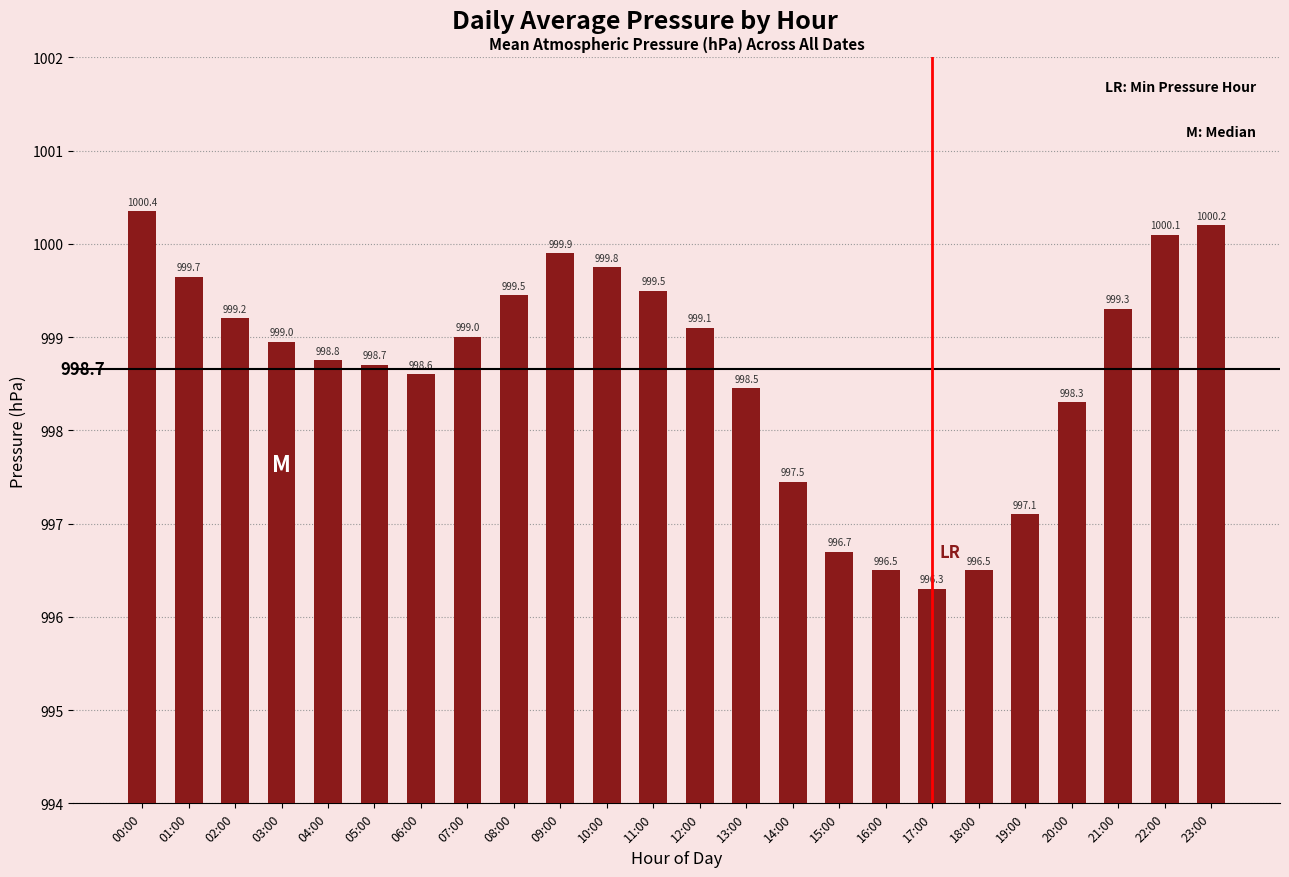

Reading left to right, extract all data points from this chart.

00:00=1000.4	01:00=999.7	02:00=999.2	03:00=999.0	04:00=998.8	05:00=998.7	06:00=998.6	07:00=999.0	08:00=999.5	09:00=999.9	10:00=999.8	11:00=999.5	12:00=999.1	13:00=998.5	14:00=997.5	15:00=996.7	16:00=996.5	17:00=996.3	18:00=996.5	19:00=997.1	20:00=998.3	21:00=999.3	22:00=1000.1	23:00=1000.2